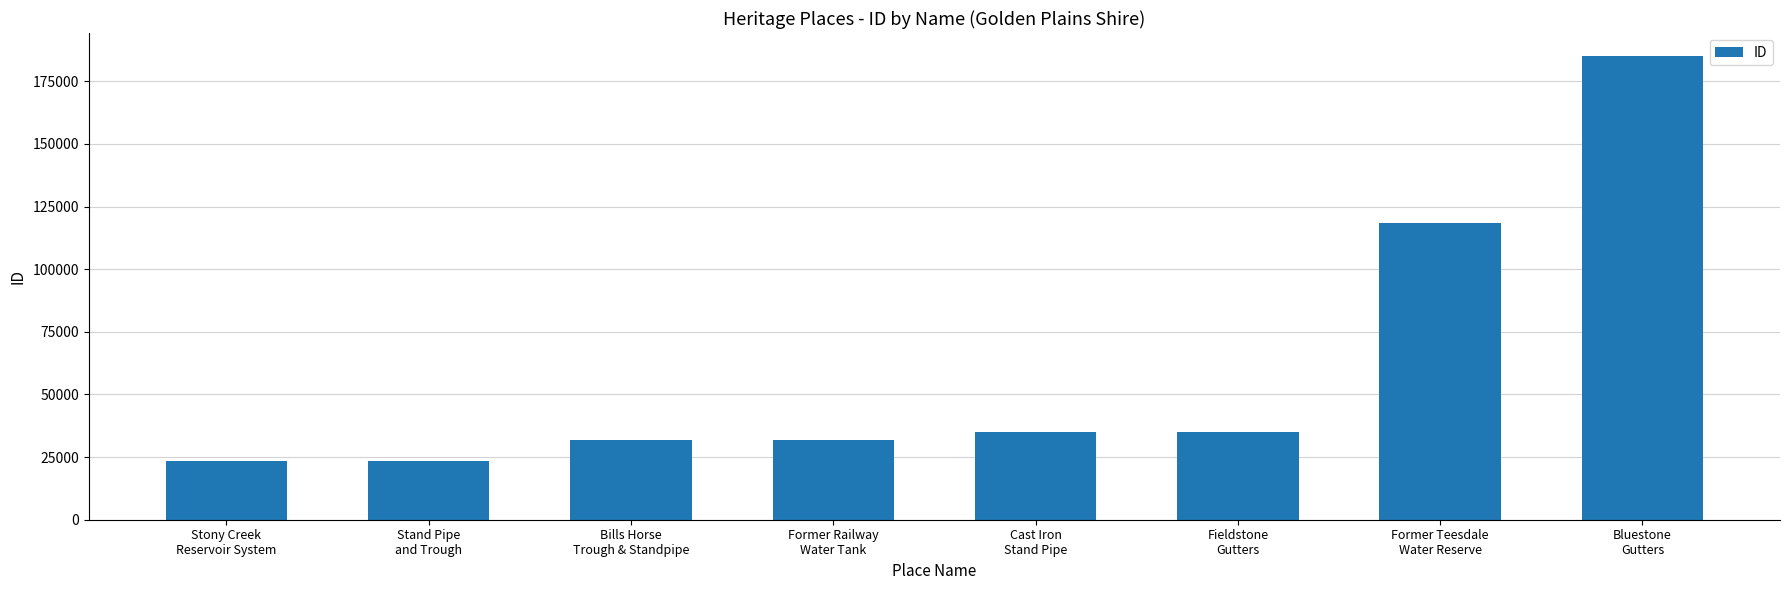

What is the sum of all values?

483876